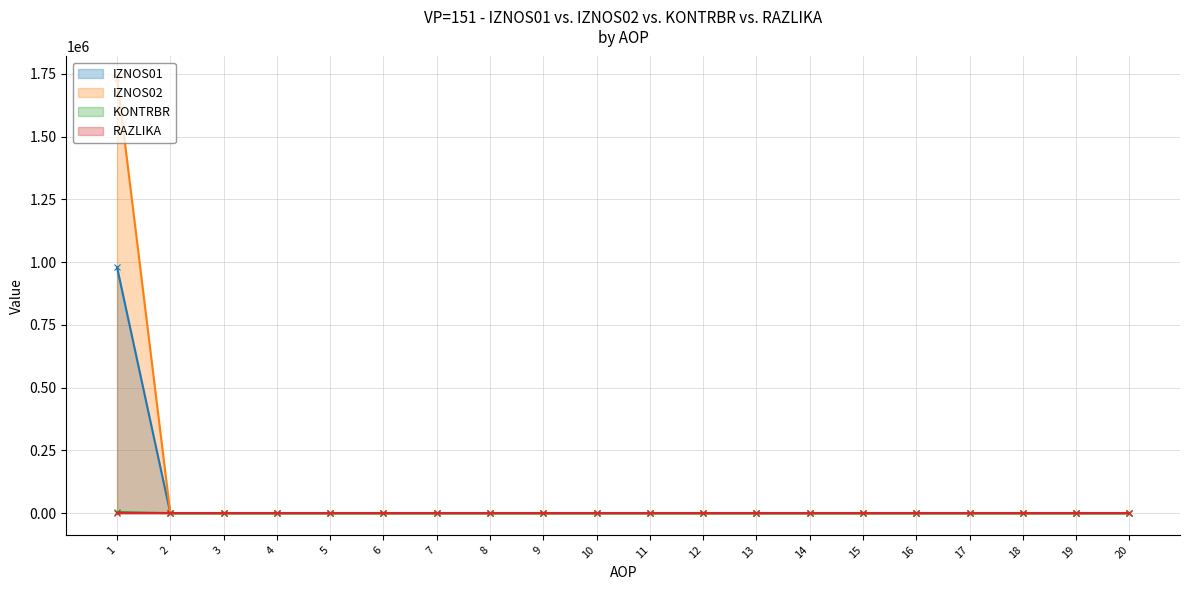

True or false: IZNOS02 and KONTRBR cross at least once.

False